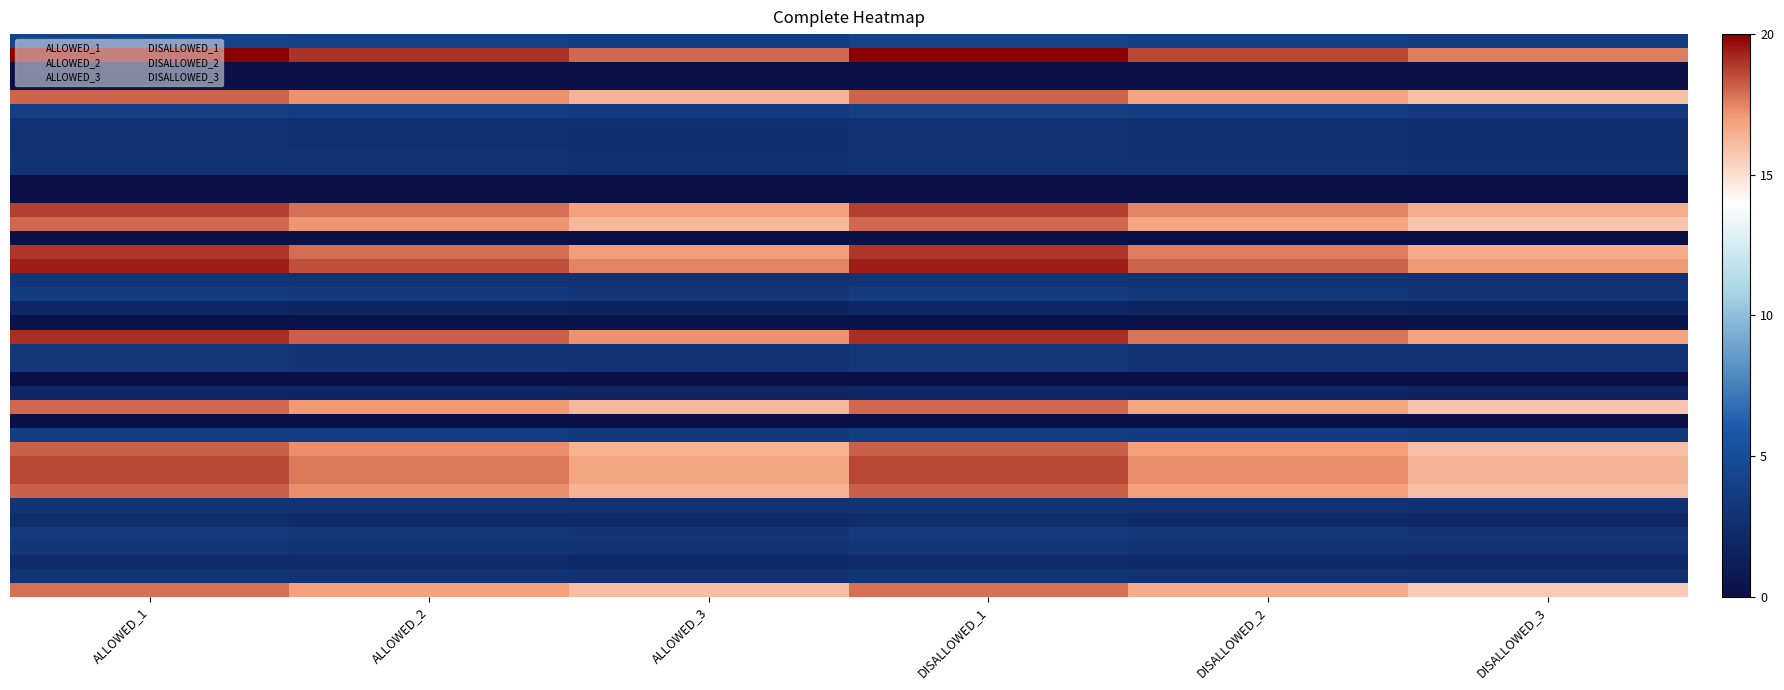

What is the total value across all series at ALLOWED_2?

8642.1